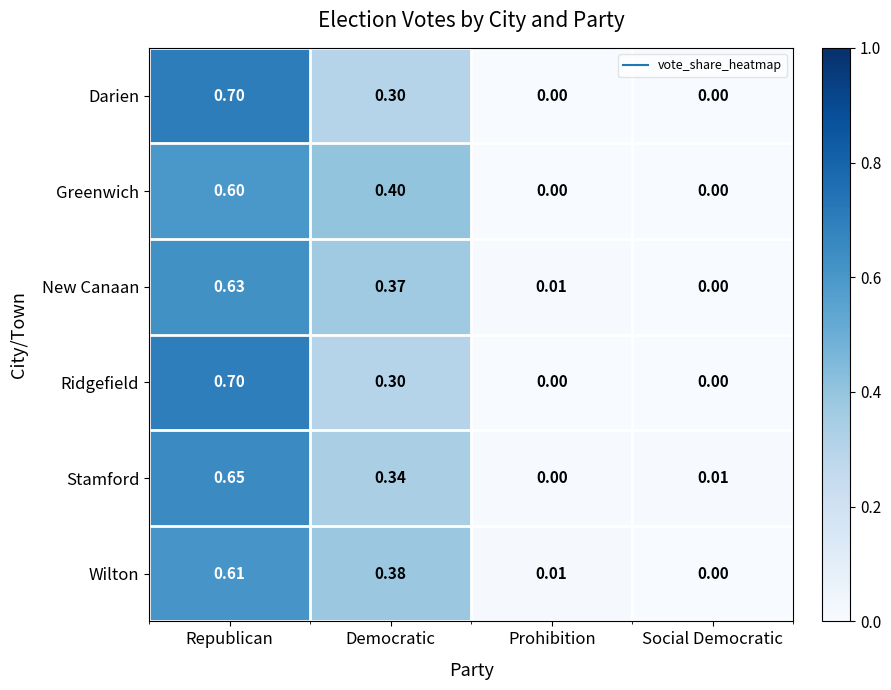

At which label is New Canaan closest to 0?

Social Democratic